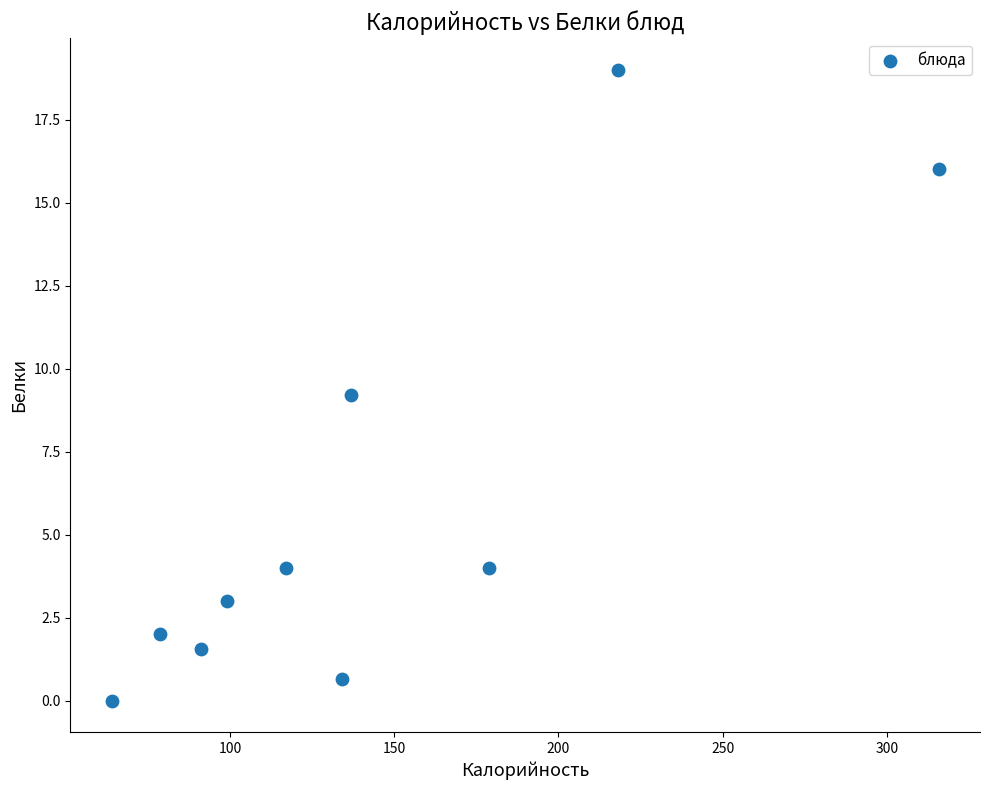

What is the range of X values (max minus min)?

251.8